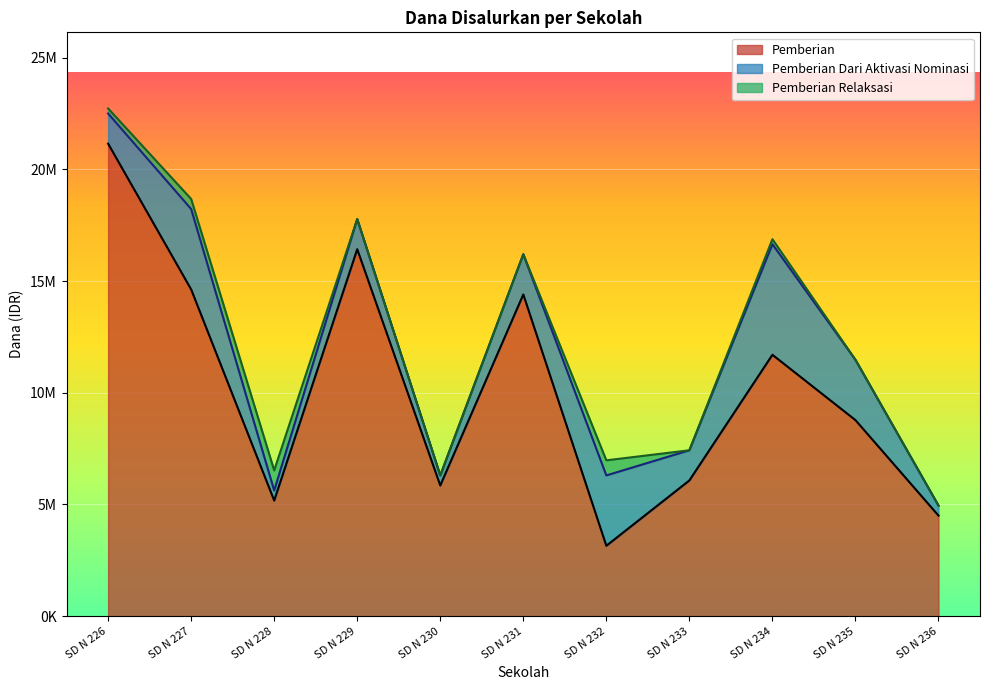

Reading left to right, extract all data points from this chart.

Pemberian: SD N 226=21150000	SD N 227=14625000	SD N 228=5175000	SD N 229=16425000	SD N 230=5850000	SD N 231=14400000	SD N 232=3150000	SD N 233=6075000	SD N 234=11700000	SD N 235=8775000	SD N 236=4500000
Pemberian Dari Aktivasi Nominasi: SD N 226=1350000	SD N 227=3600000	SD N 228=450000	SD N 229=1350000	SD N 230=450000	SD N 231=1800000	SD N 232=3150000	SD N 233=1350000	SD N 234=4950000	SD N 235=2700000	SD N 236=450000
Pemberian Relaksasi: SD N 226=225000	SD N 227=450000	SD N 228=900000	SD N 229=0	SD N 230=0	SD N 231=0	SD N 232=675000	SD N 233=0	SD N 234=225000	SD N 235=0	SD N 236=0